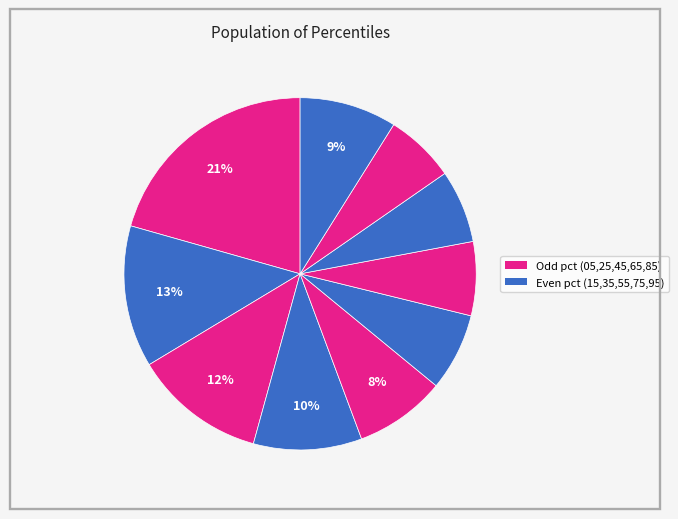

How many slices are in this pie chart?

10